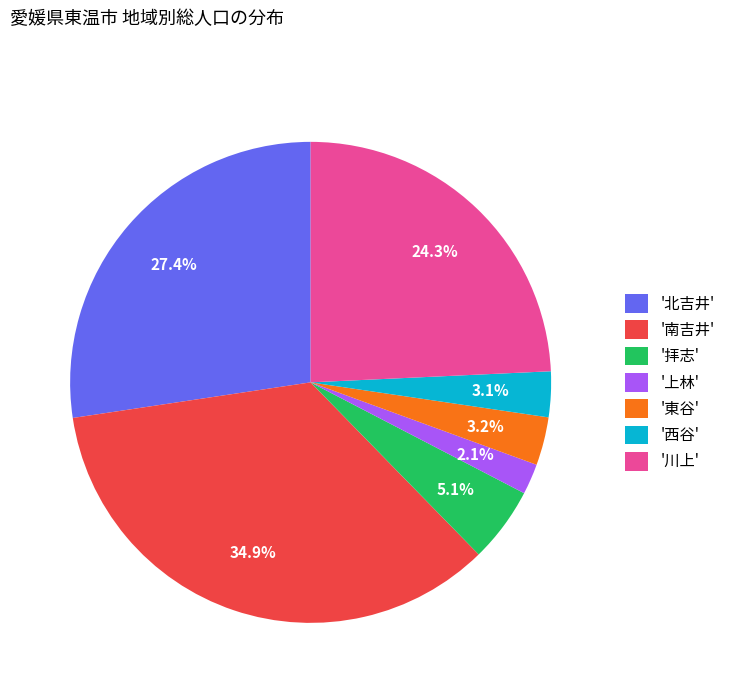

Count the number of slices in the pie.

7